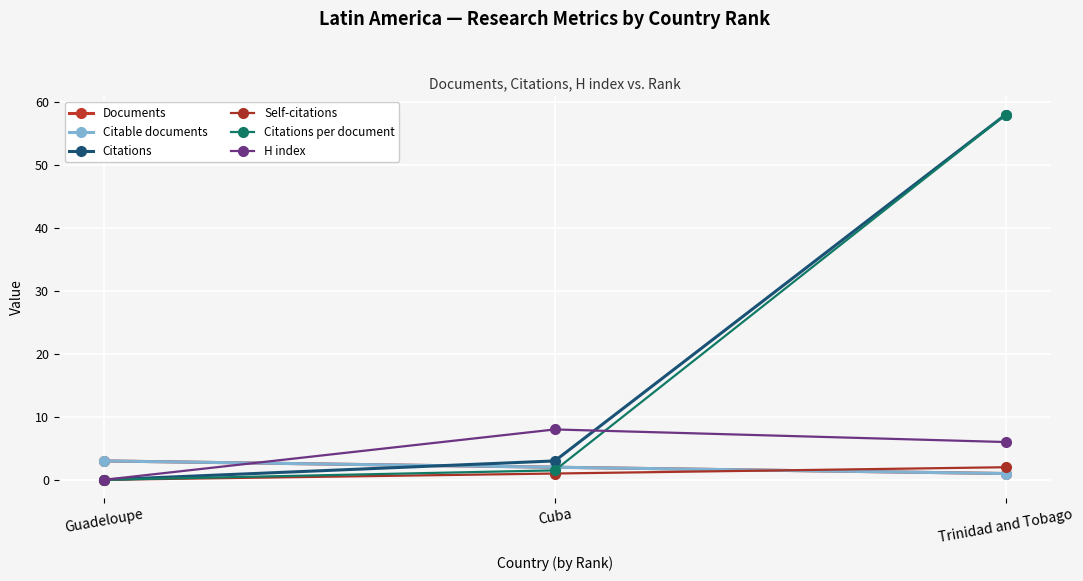

Does the chart have visible grid lines?

Yes